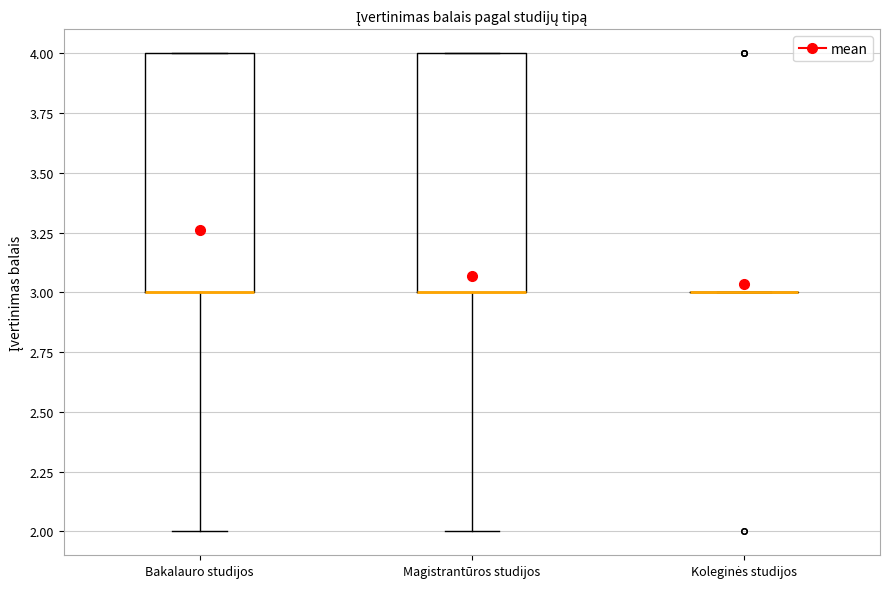

Reading left to right, transcribe this box plot: for each box, give where its median line is, the range the box spans, and where its two whiskers end, as read against the y-axis. The values are not printed on the chart, so give them approximately, as read against the axis.

Bakalauro studijos: median 3 (drawn on the box's lower edge), box 3 to 4, whiskers 2 to 4
Magistrantūros studijos: median 3 (drawn on the box's lower edge), box 3 to 4, whiskers 2 to 4
Koleginės studijos: box collapsed to a line at 3, whiskers 3 to 3